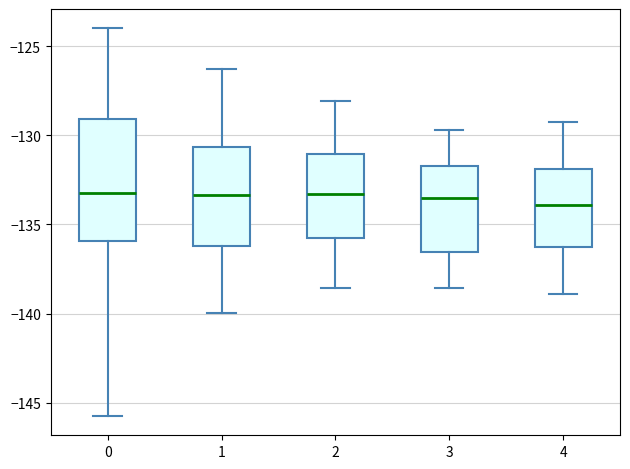

Reading left to right, transcribe this box plot: for each box, give where its median line is, the range the box spans, and where its two whiskers end, as read against the y-axis. The values are not printed on the chart, so give them approximately, as read against the axis.

0: median -133.0, box -136.0 to -129.0, whiskers -145.5 to -124.0
1: median -133.5, box -136.0 to -130.5, whiskers -140.0 to -126.5
2: median -133.5, box -135.5 to -131.0, whiskers -138.5 to -128.0
3: median -133.5, box -136.5 to -131.5, whiskers -138.5 to -129.5
4: median -134.0, box -136.5 to -132.0, whiskers -139.0 to -129.0